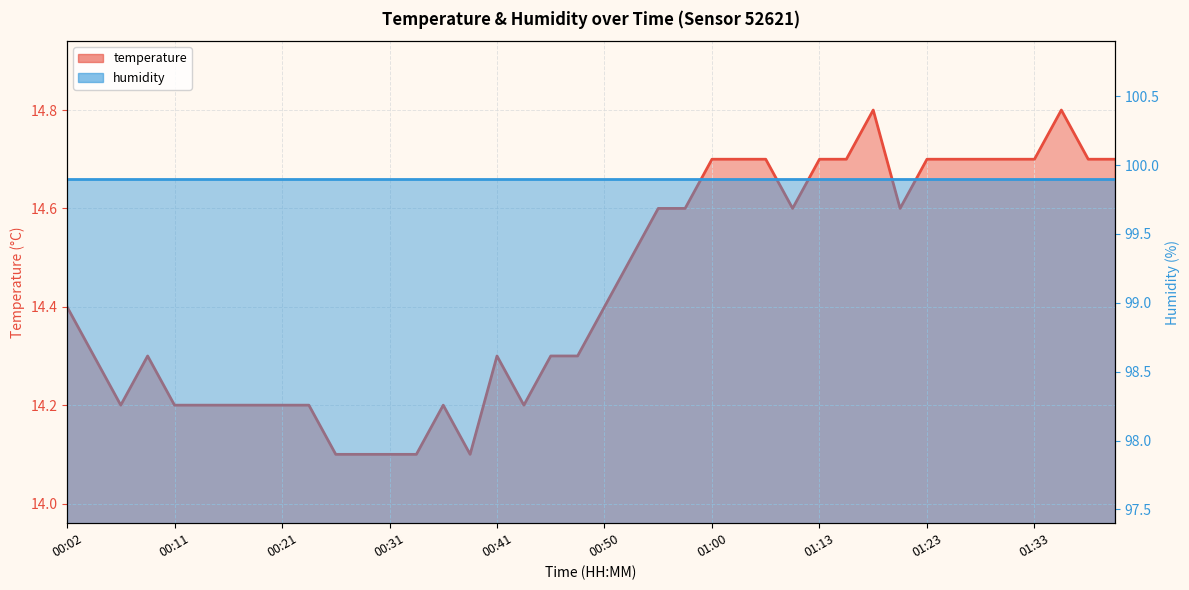

True or false: there are more than 2 points higher than both neighbors.

True